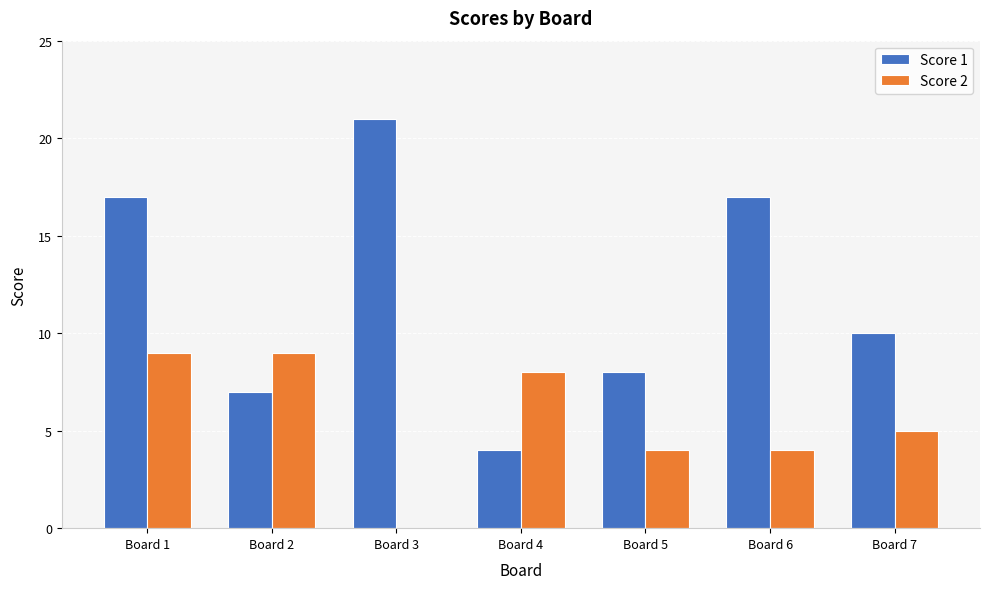

What is the maximum value shown in the chart?

21